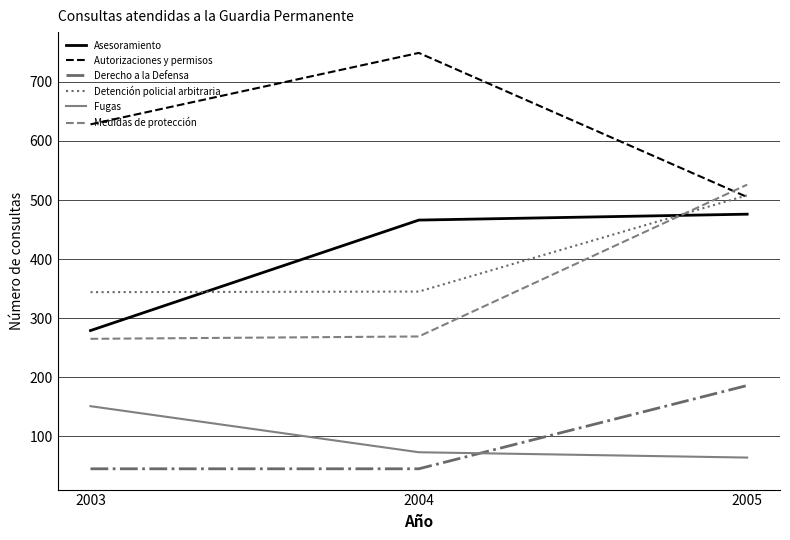

Is it true that Medidas de protección equals 380 at 2004?

False